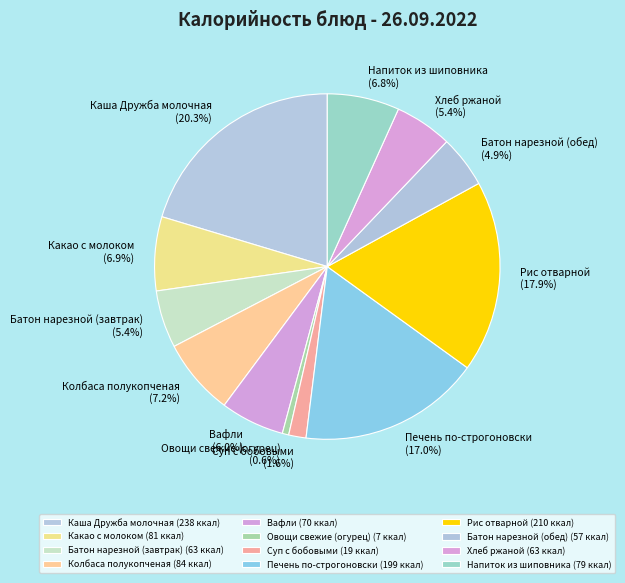

Combined, do Какао с молоком and Печень по-строгоновски account for over 50%?

No